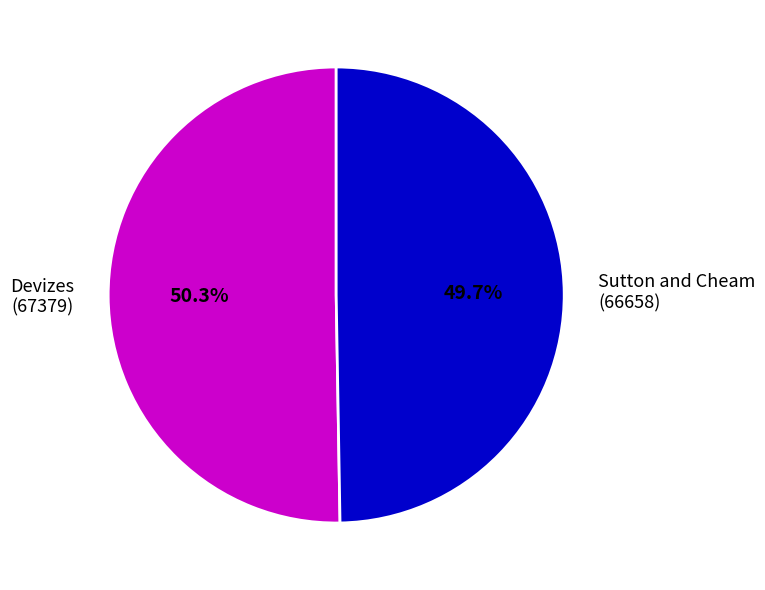

How many slices are in this pie chart?

2